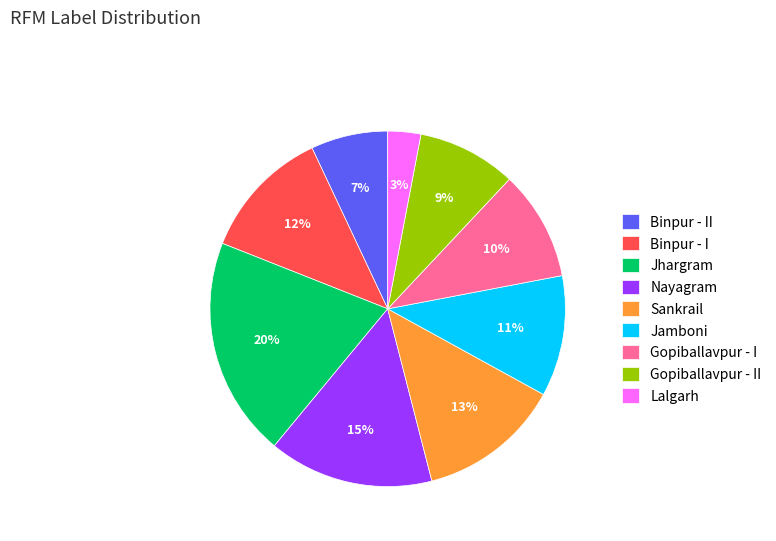

Is there any slice that represents more than half of the pie?

No